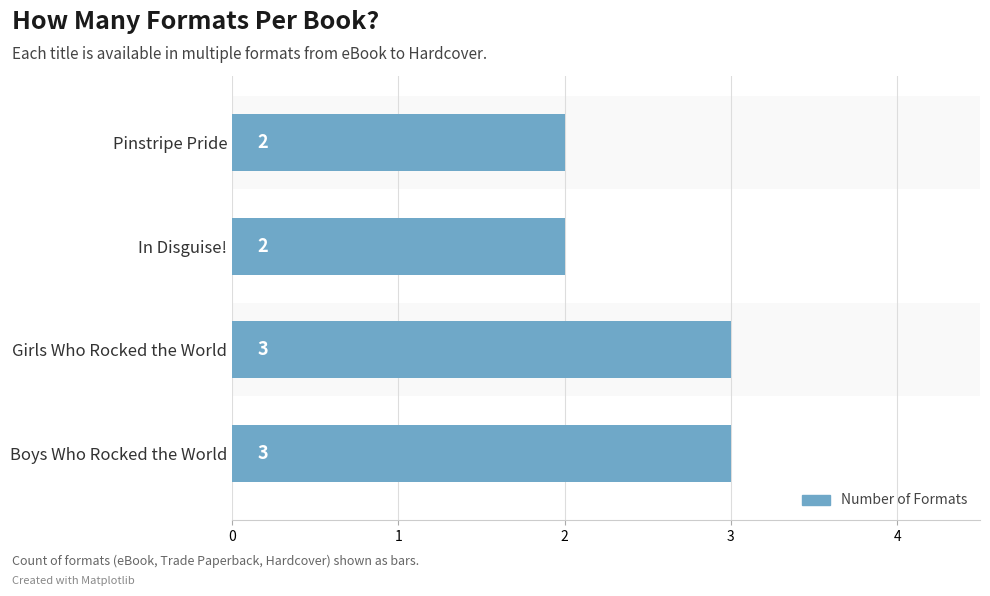

Reading bottom to top, what are all the values shown in this chart?

Boys Who Rocked the World=3	Girls Who Rocked the World=3	In Disguise!=2	Pinstripe Pride=2